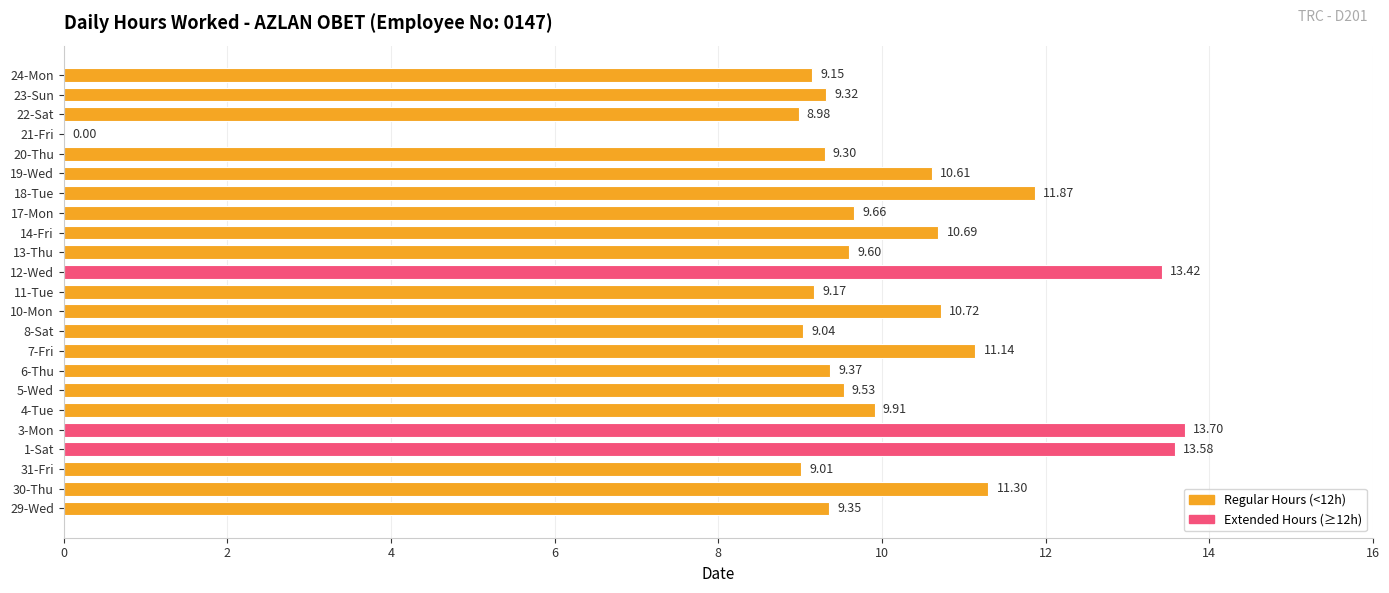

What is the sum of the values at 19-Wed and 22-Sat?

19.6